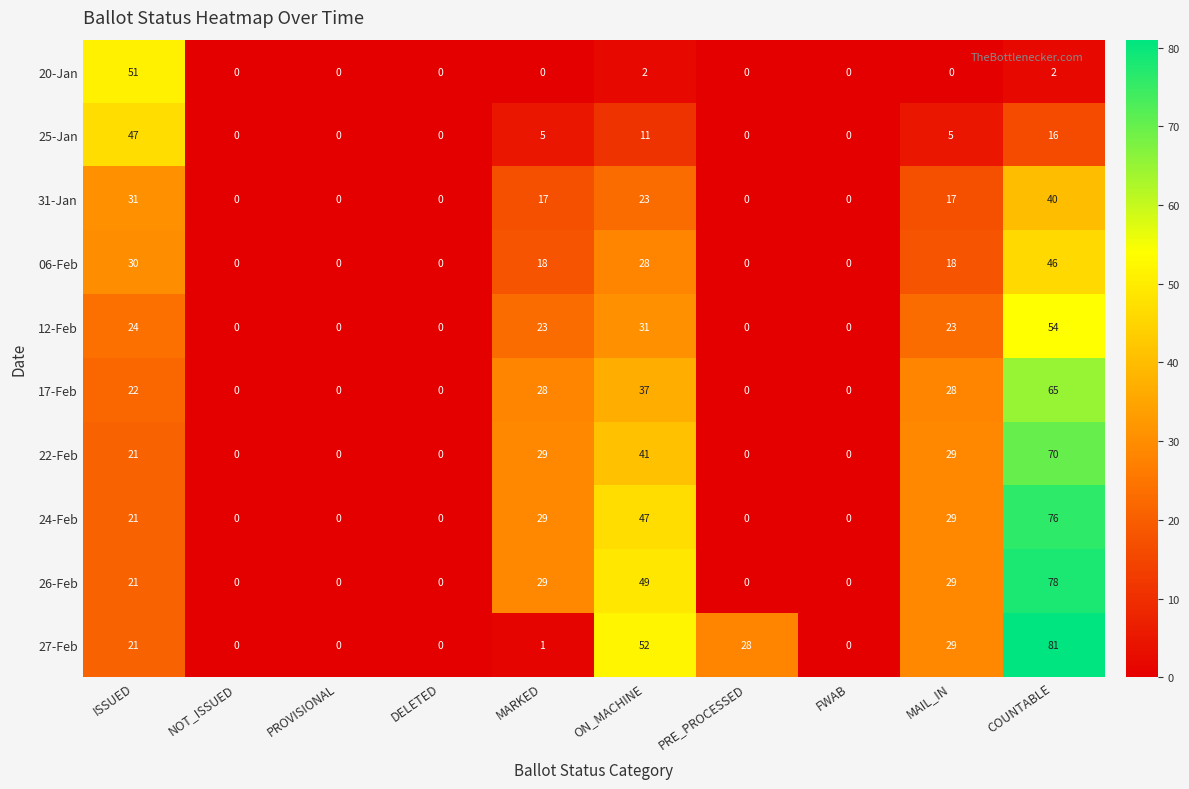

What is the difference between the highest and lowest values at ON_MACHINE?

50